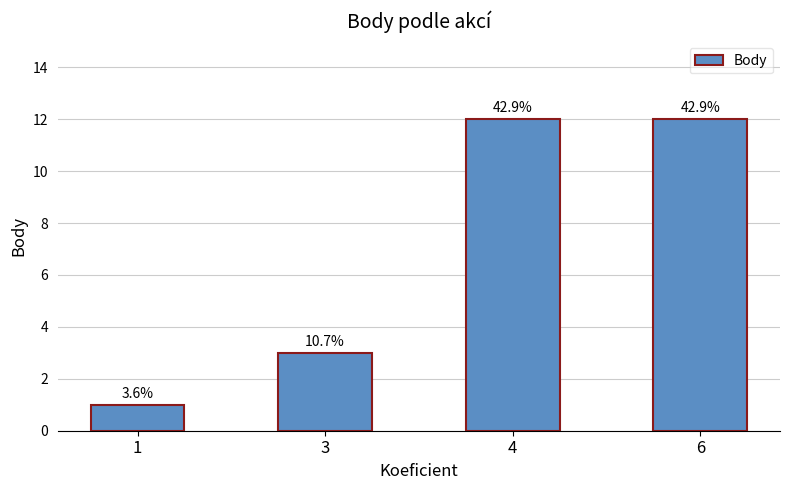

Where is the data nearest to the value 6?

3